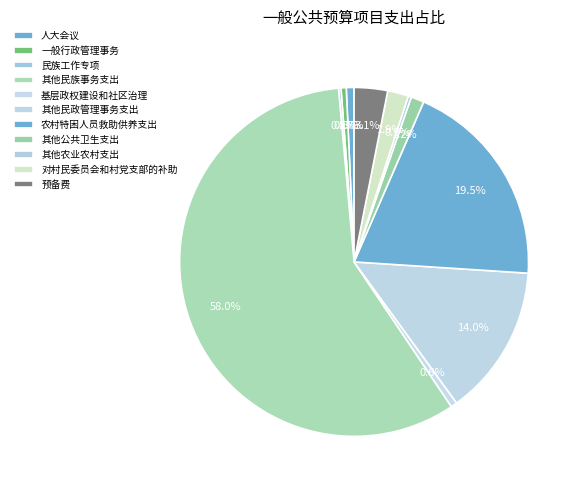

Which slice is the largest?

其他民族事务支出